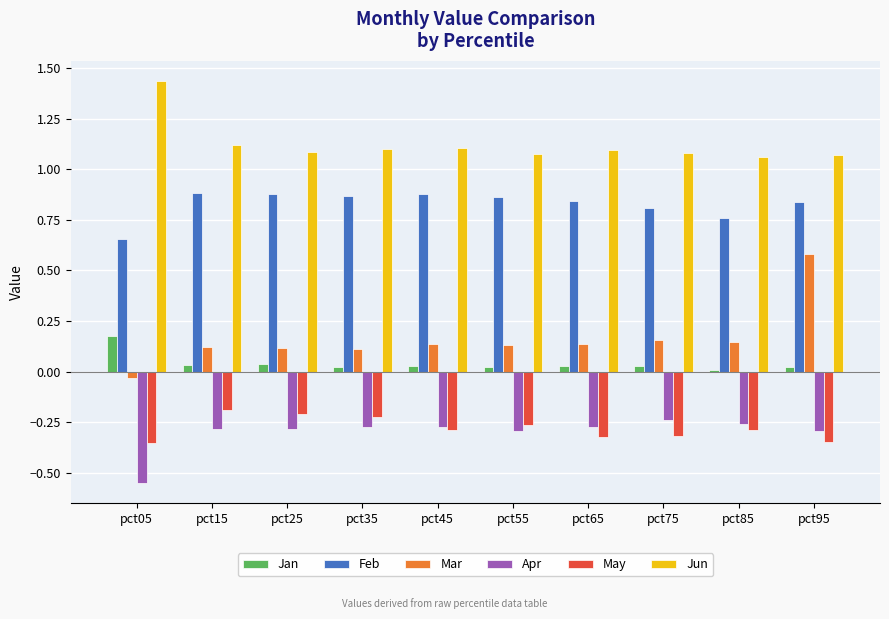

True or false: Apr has a value of -0.1 at pct85.

False